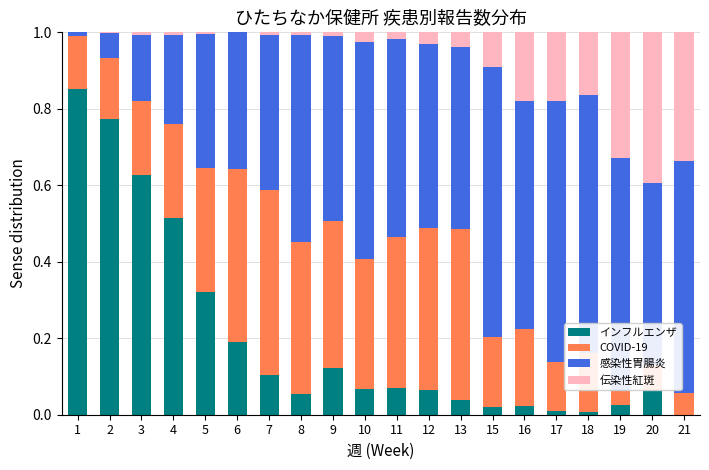

Count the number of data series in this chart.

4